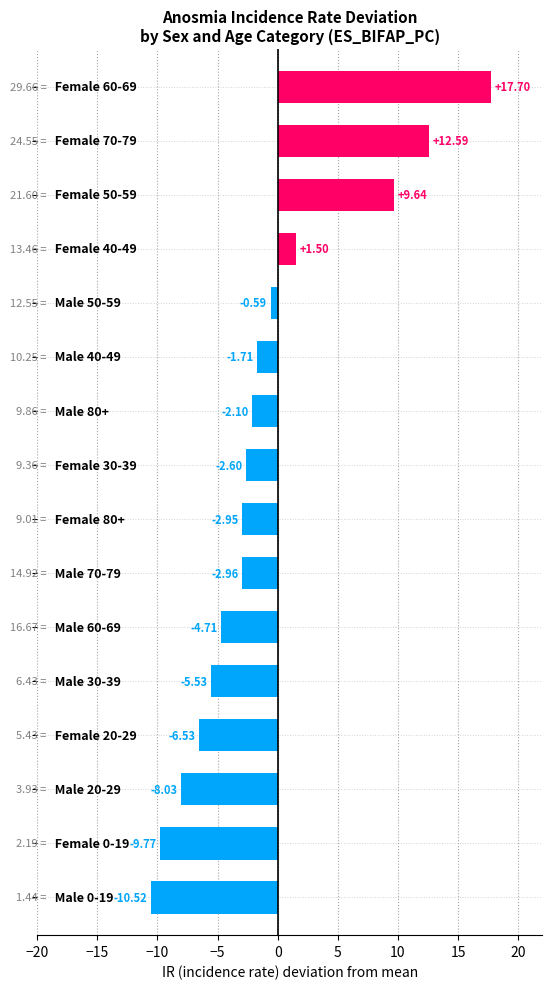

What is the average value?

-1.0